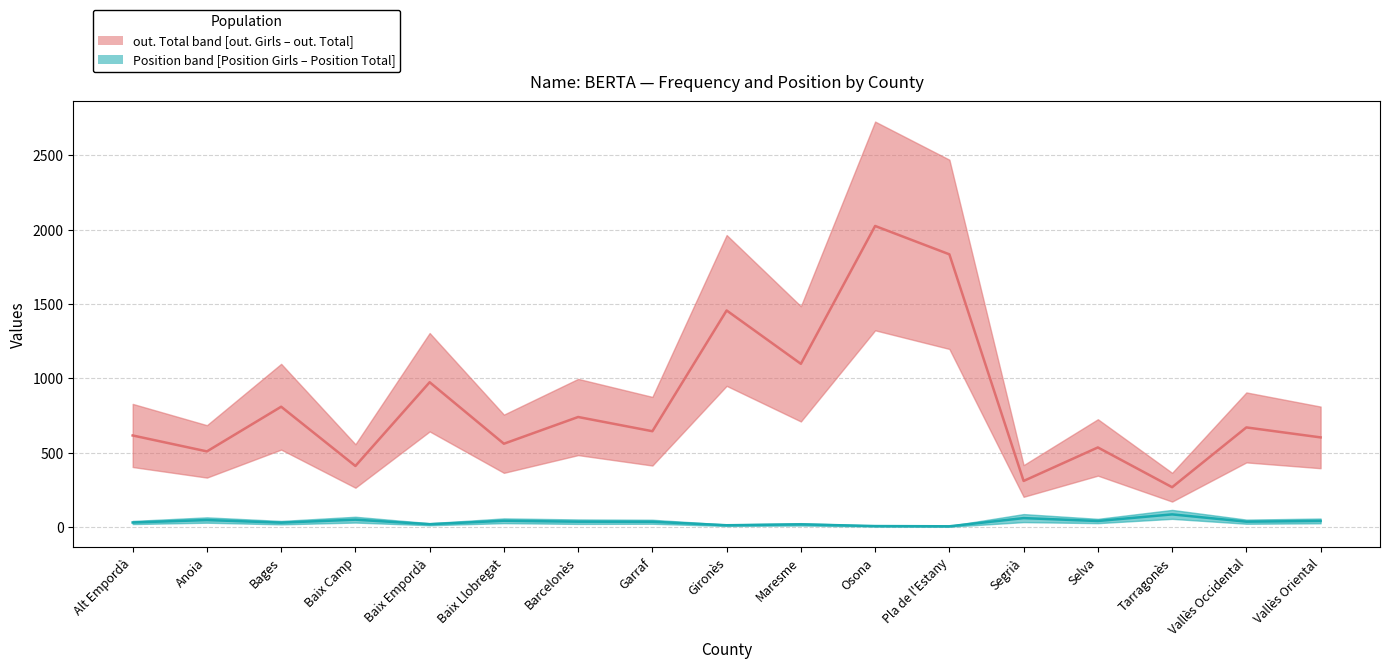

True or false: Position median (Girls+Total)/2 has a value of 3.0 at Gironès.

False